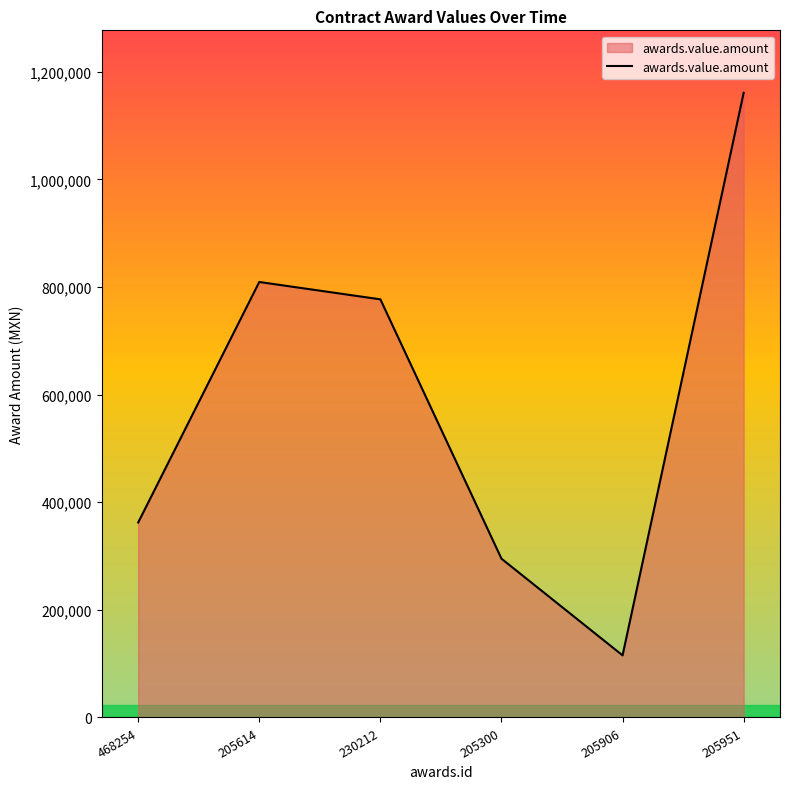

How many interior local valleys (lower than both neighbors) does the data have?

1